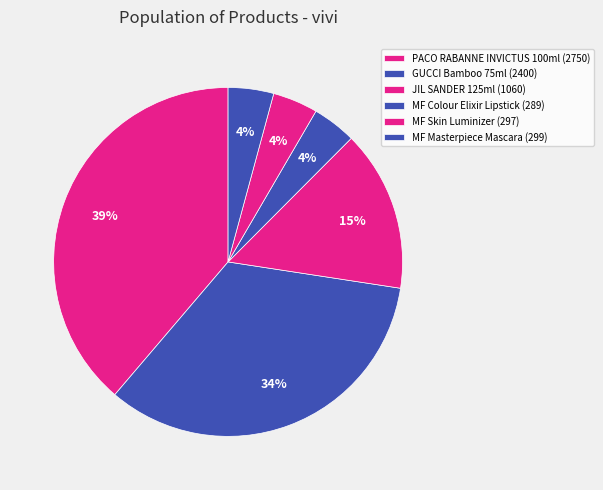

Count the number of slices in the pie.

6